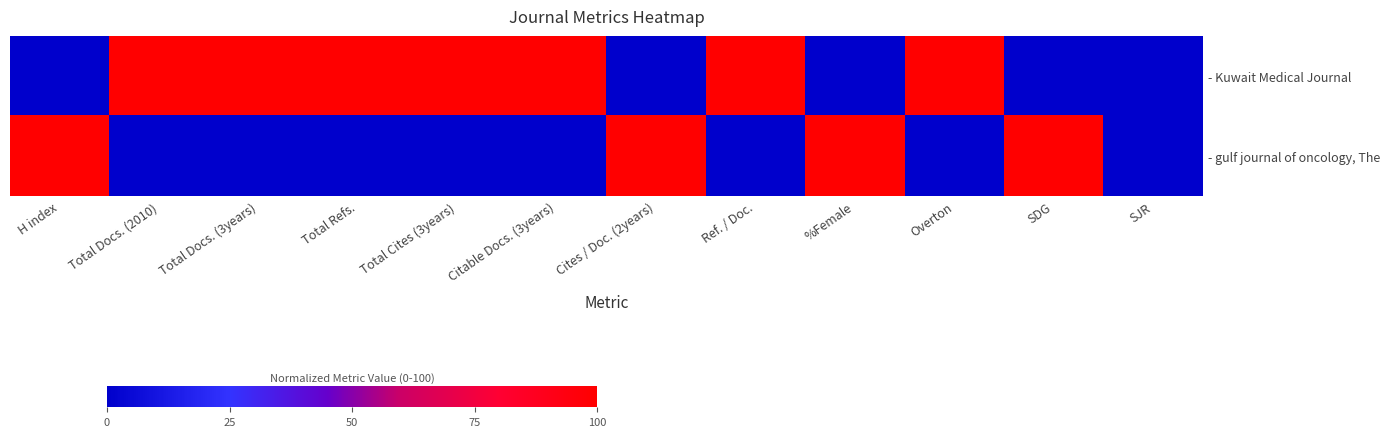

Reading right to left, extract all data points from this chart.

- Kuwait Medical Journal: SJR=0	SDG=0	Overton=100	%Female=0	Ref. / Doc.=100	Cites / Doc. (2years)=0	Citable Docs. (3years)=100	Total Cites (3years)=100	Total Refs.=100	Total Docs. (3years)=100	Total Docs. (2010)=100	H index=0
- gulf journal of oncology, The: SJR=0	SDG=100	Overton=0	%Female=100	Ref. / Doc.=0	Cites / Doc. (2years)=100	Citable Docs. (3years)=0	Total Cites (3years)=0	Total Refs.=0	Total Docs. (3years)=0	Total Docs. (2010)=0	H index=100